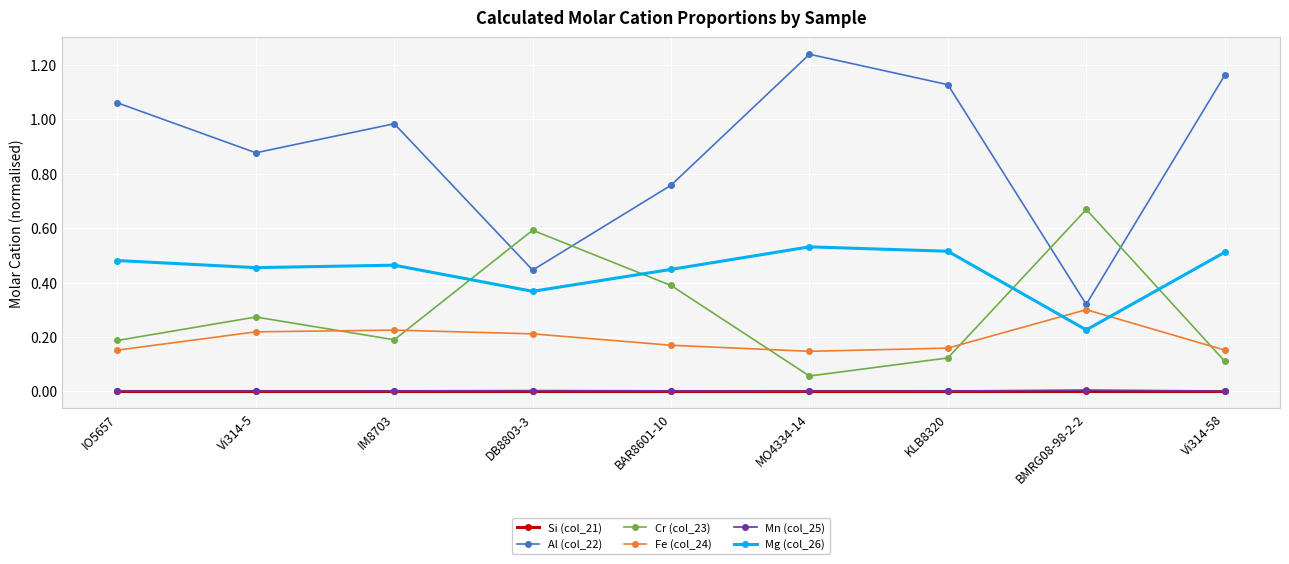

What are all the series names shown in the legend?

Si (col_21), Al (col_22), Cr (col_23), Fe (col_24), Mn (col_25), Mg (col_26)